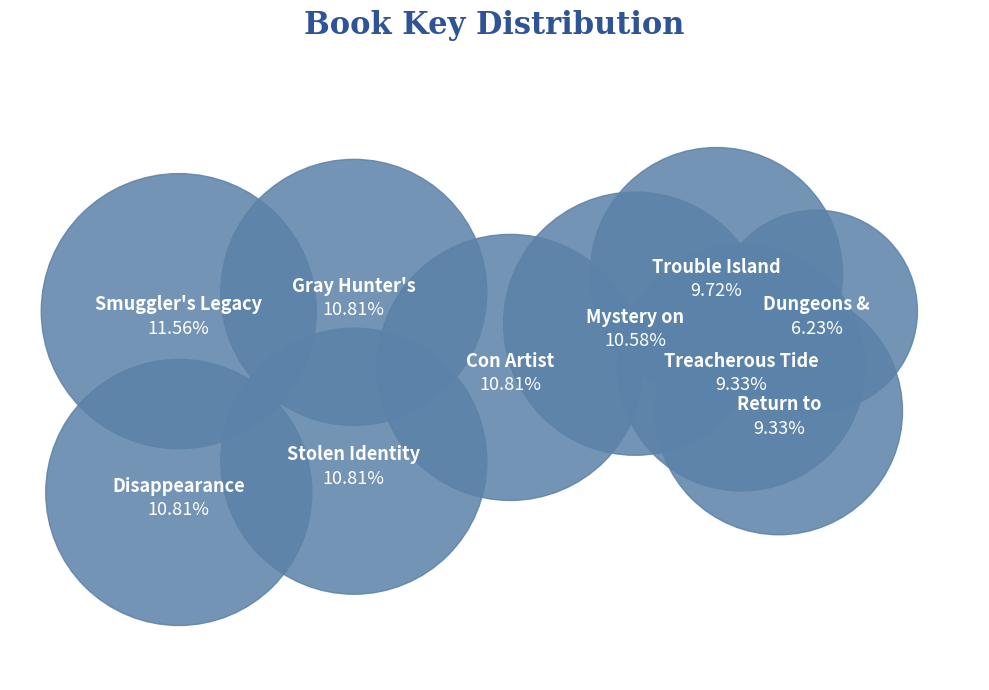

Rank the categories by value from highest to lowest.

Smuggler's Legacy, Disappearance, Gray Hunter's Revenge, Stolen Identity, Con Artist in Paris, Mystery on the Mayhem Express, Trouble Island, Treacherous Tide, Return to Black Bear Mountain, Dungeons & Detectives